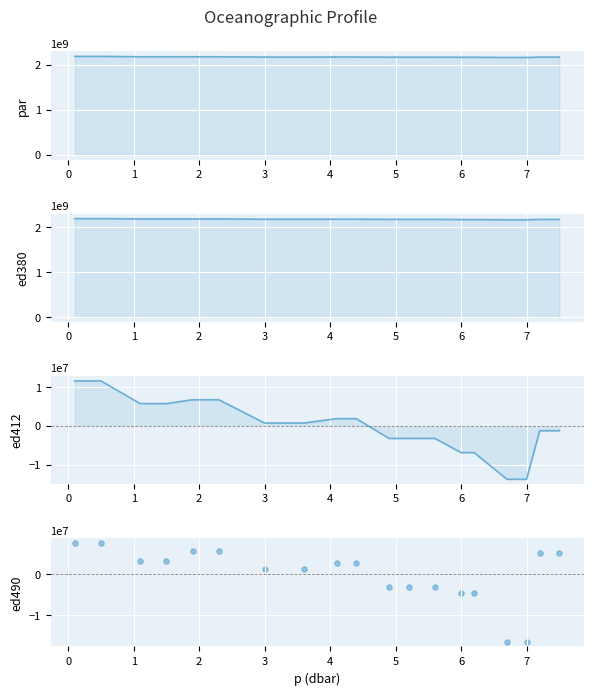

What are all the series names shown in the legend?

par, ed380, ed412, ed490